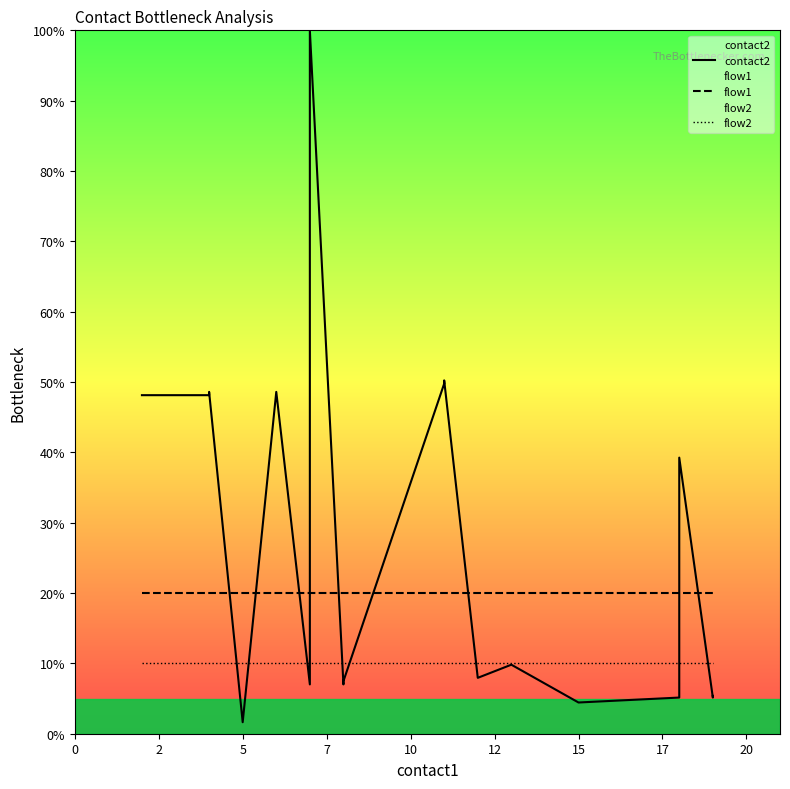

What is the total value across all series at 10?

78.6